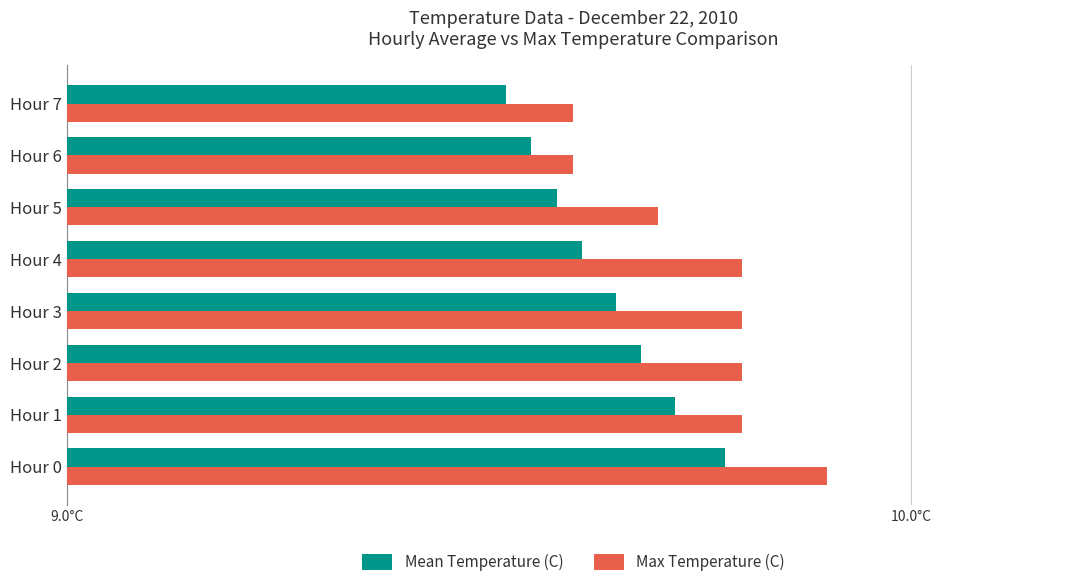

What are all the series names shown in the legend?

Mean Temperature (C), Max Temperature (C)